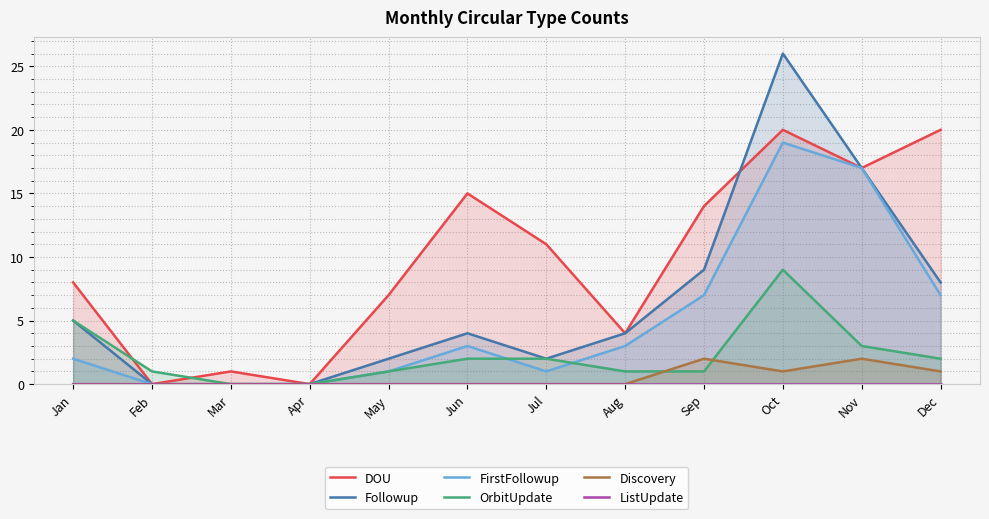

How many DOU values are between 4 and 17?

7